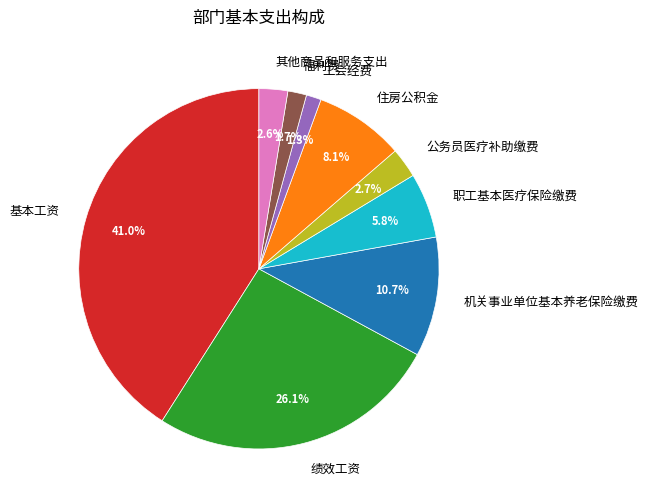

Does any single category account for the majority?

No